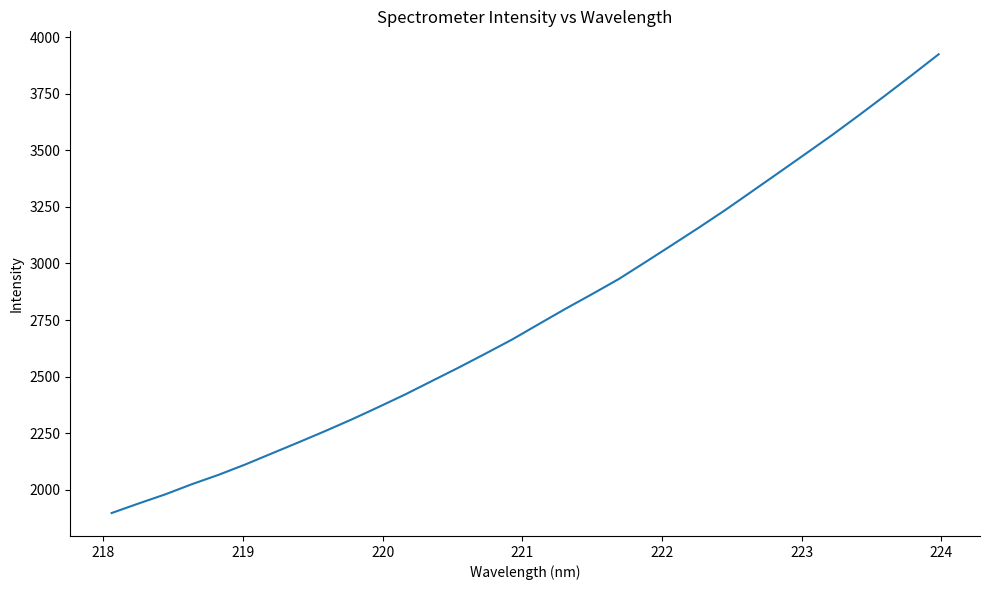

What is the maximum value shown in the chart?

3924.4